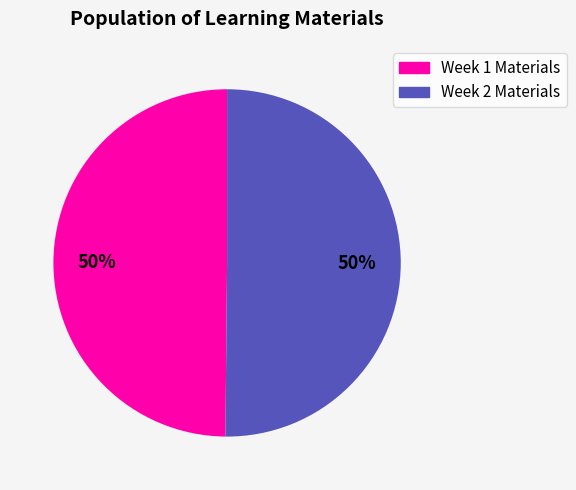

To the nearest percent, what is the average slice percentage?

50%